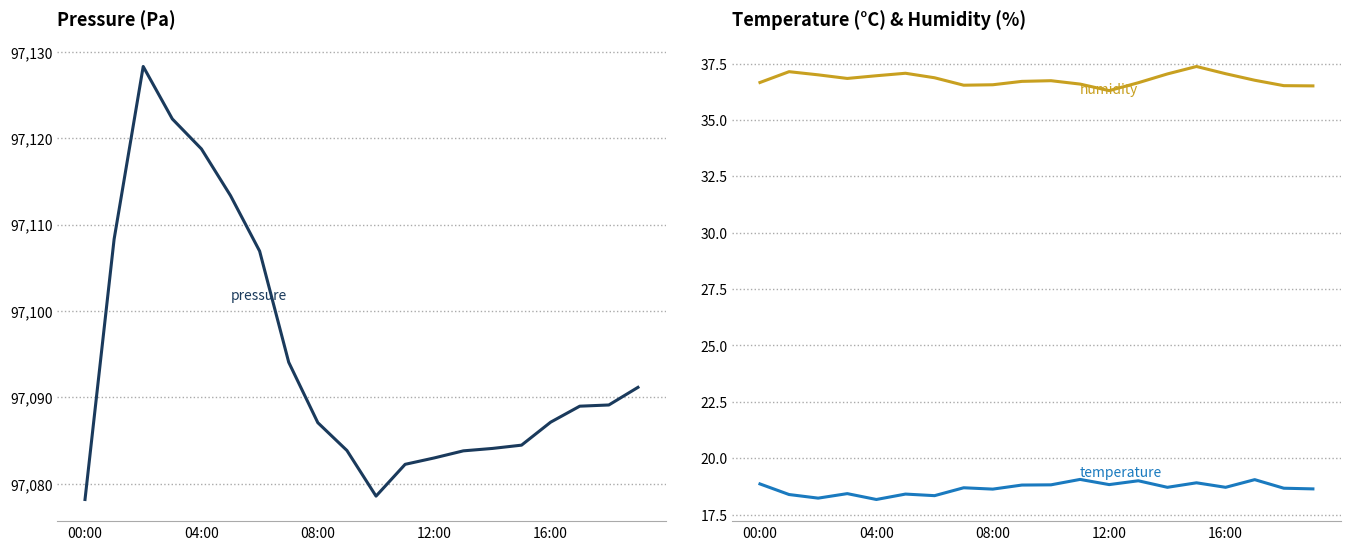

How many distinct data groups are displayed?

3